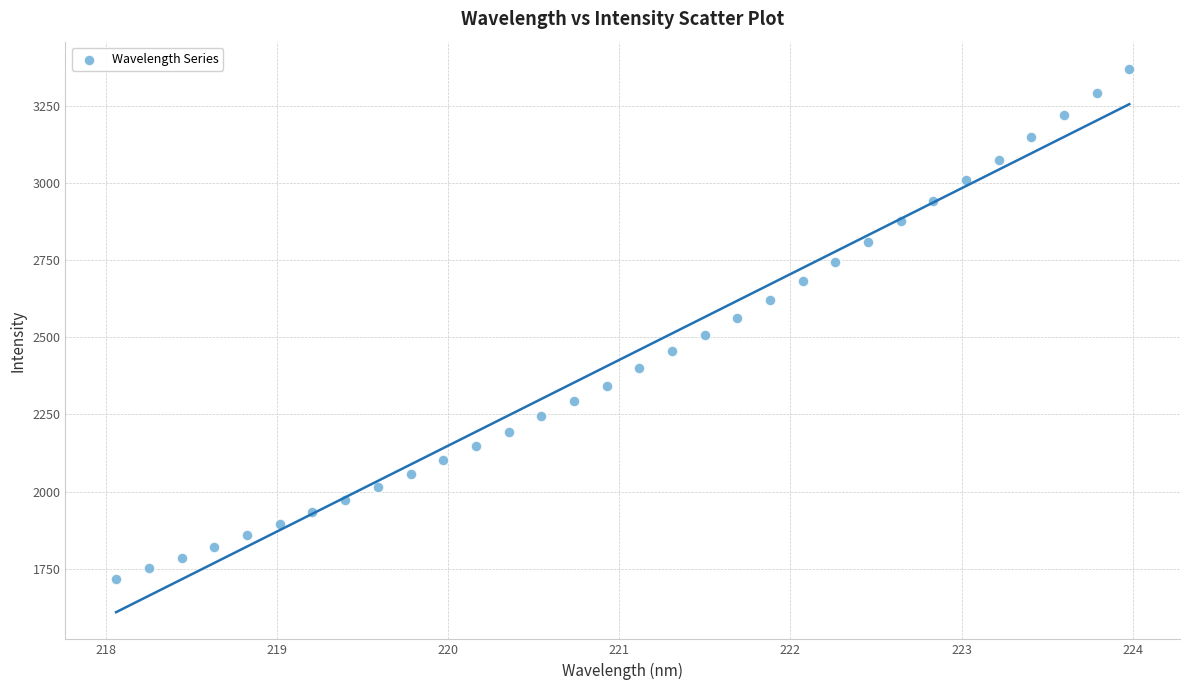

What is the range of X values (max minus min)?

5.9